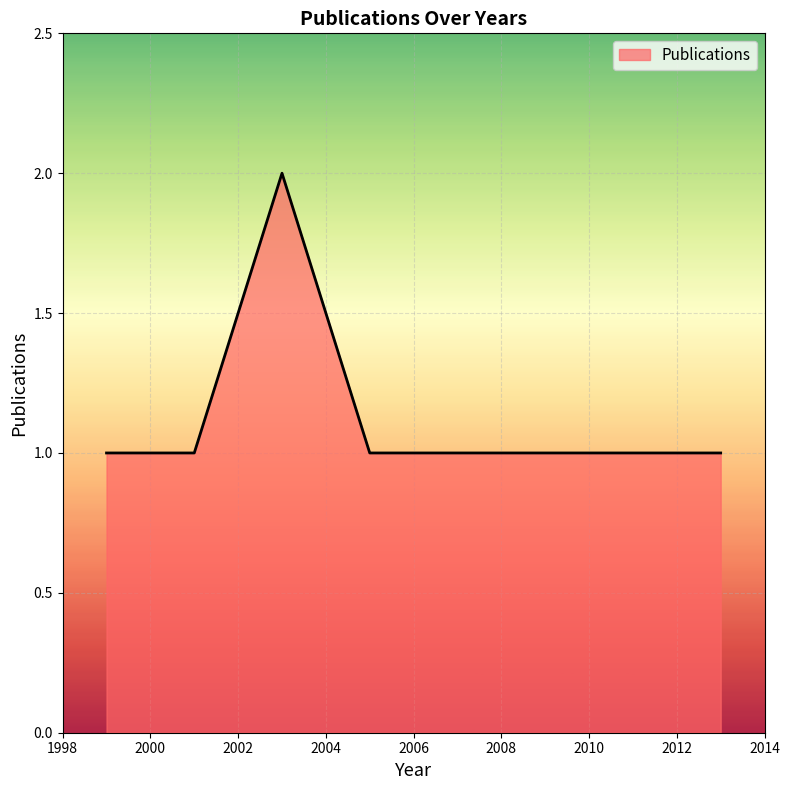

True or false: the data has more than 2 interior local peaks.

False